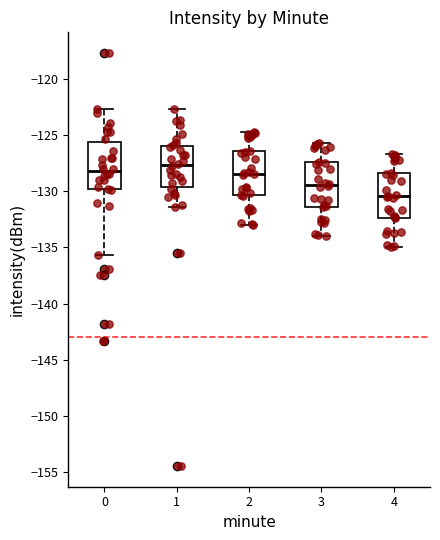

Which box's median line is the lowest?

4